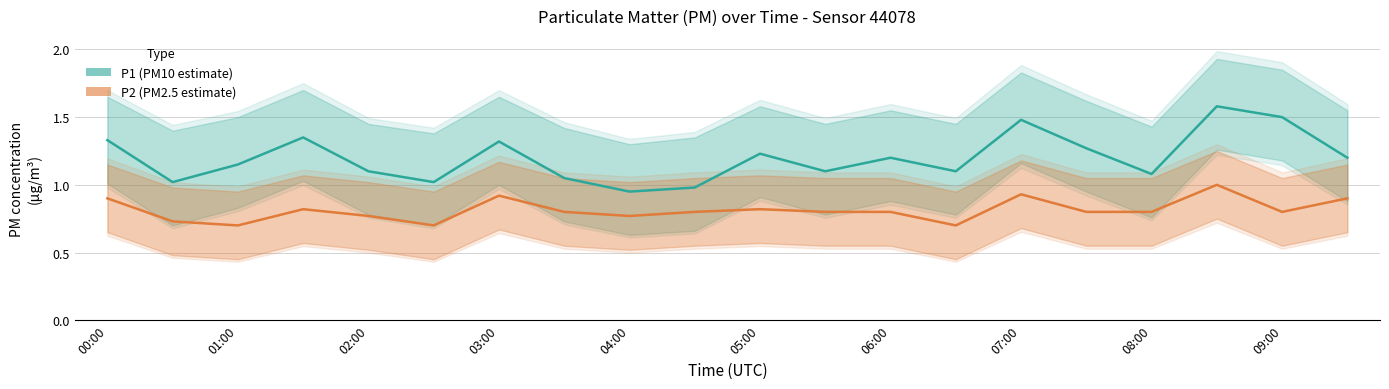

What is the sum of the P1 (PM10 estimate) values at 19 and 15?

2.5